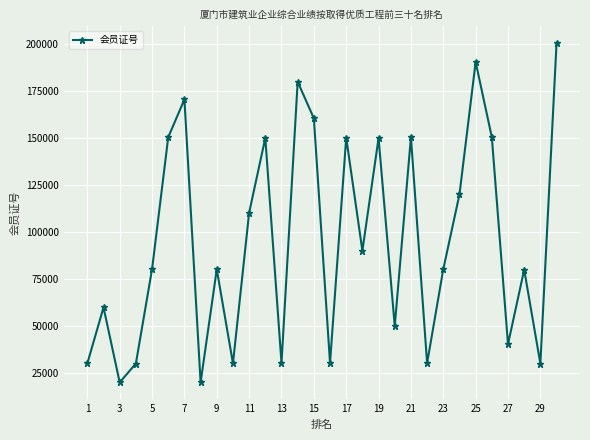

What is the difference between the second highest and minimum values?

170465